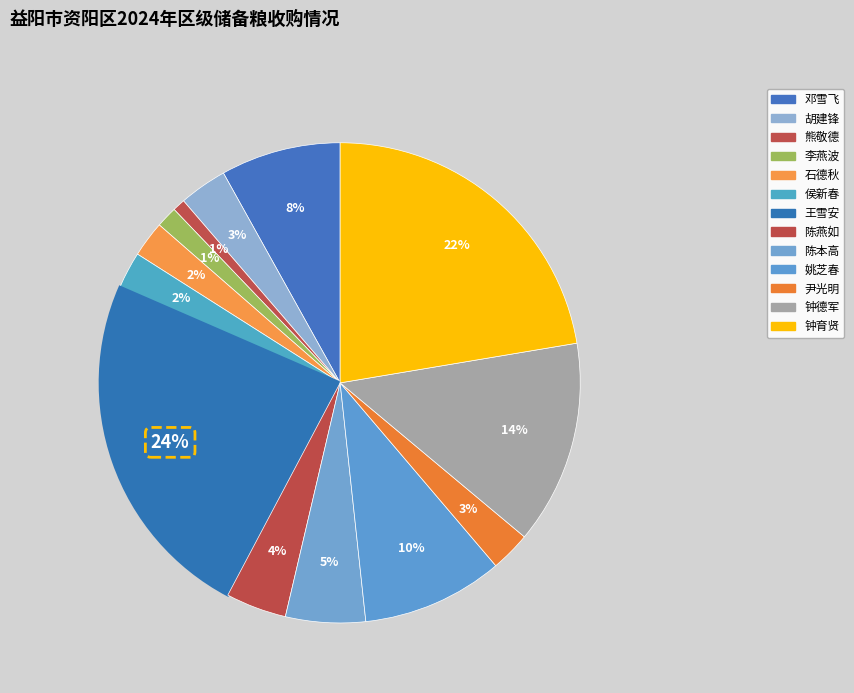

Count the number of slices in the pie.

13